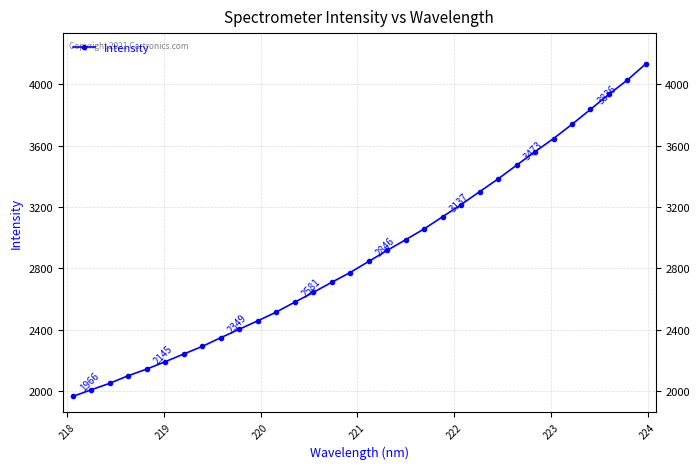

What is the difference between the maximum and second lowest values?

2123.5